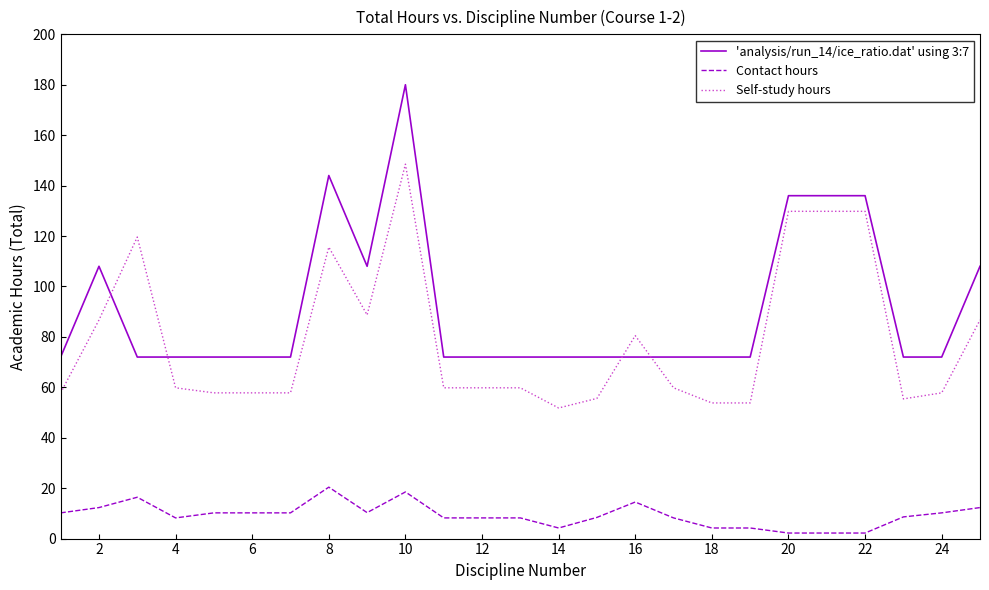

What is the maximum value shown in the chart?

180.0